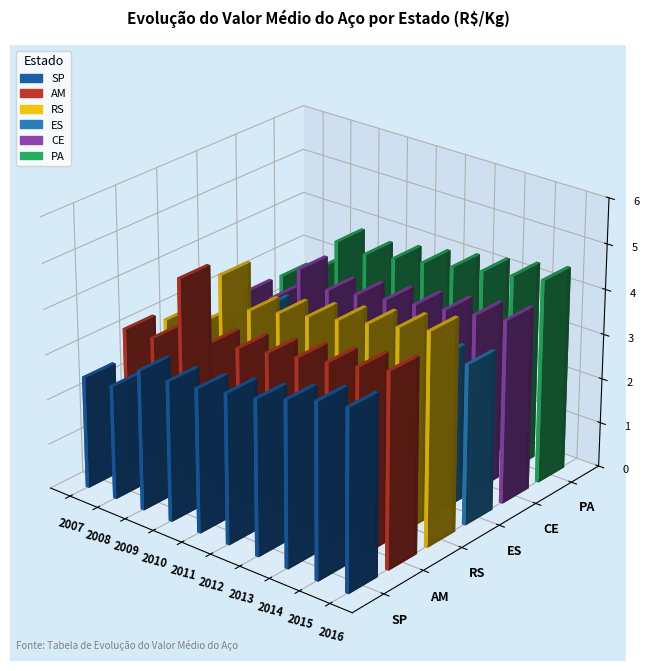

Reading left to right, extract all data points from this chart.

SP: 2007=2.5	2008=2.5	2009=3.1	2010=3.1	2011=3.2	2012=3.3	2013=3.5	2014=3.7	2015=3.9	2016=4.0
AM: 2007=3.1	2008=3.2	2009=4.7	2010=3.5	2011=3.6	2012=3.8	2013=3.9	2014=4.0	2015=4.2	2016=4.3
RS: 2007=2.9	2008=3.0	2009=4.3	2010=3.8	2011=4.0	2012=4.1	2013=4.2	2014=4.4	2015=4.5	2016=4.7
ES: 2007=2.3	2008=2.3	2009=3.2	2010=2.9	2011=3.0	2012=3.1	2013=3.2	2014=3.4	2015=3.5	2016=3.5
CE: 2007=2.7	2008=2.8	2009=3.7	2010=3.4	2011=3.5	2012=3.6	2013=3.7	2014=3.9	2015=4.0	2016=4.1
PA: 2007=2.7	2008=3.0	2009=3.9	2010=3.8	2011=3.9	2012=4.0	2013=4.2	2014=4.3	2015=4.4	2016=4.5